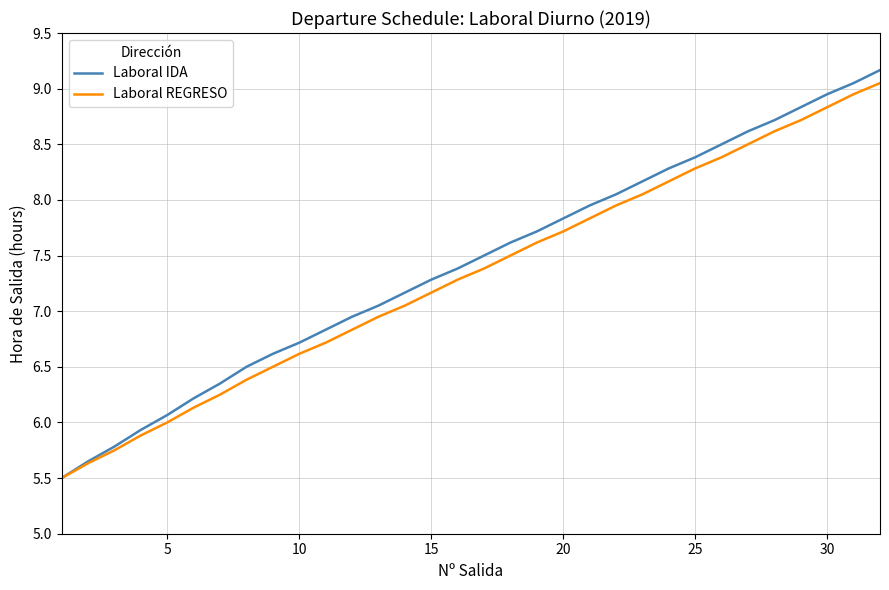

What is the minimum value shown in the chart?

5.5